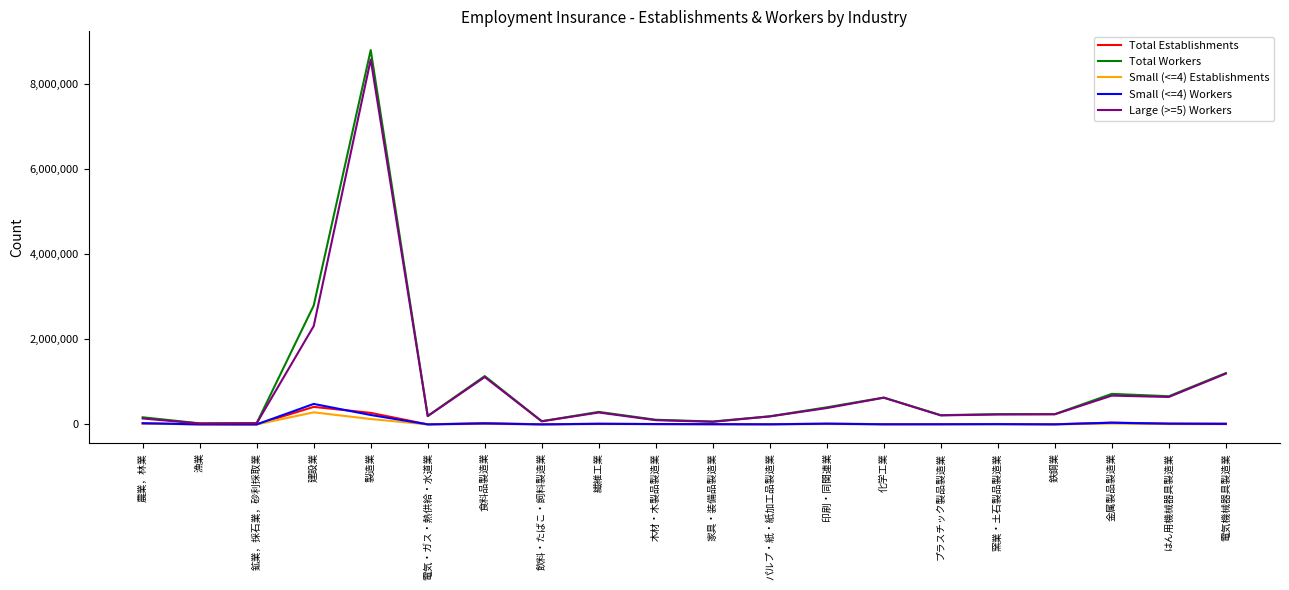

Is the value of Large (>=5) Workers at 鉱業，採石業，砂利採取業 greater than the value of Total Workers at 金属製品製造業?

No